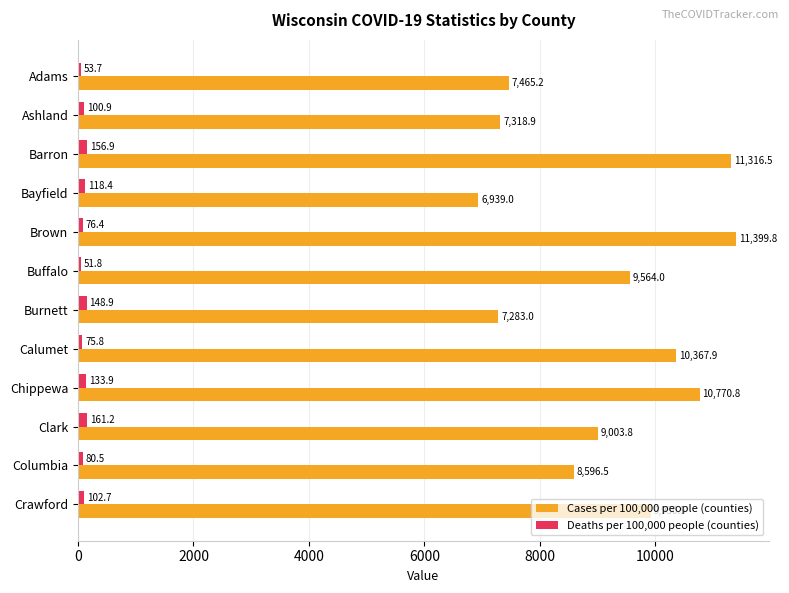

What are all the series names shown in the legend?

Cases per 100,000 people (counties), Deaths per 100,000 people (counties)